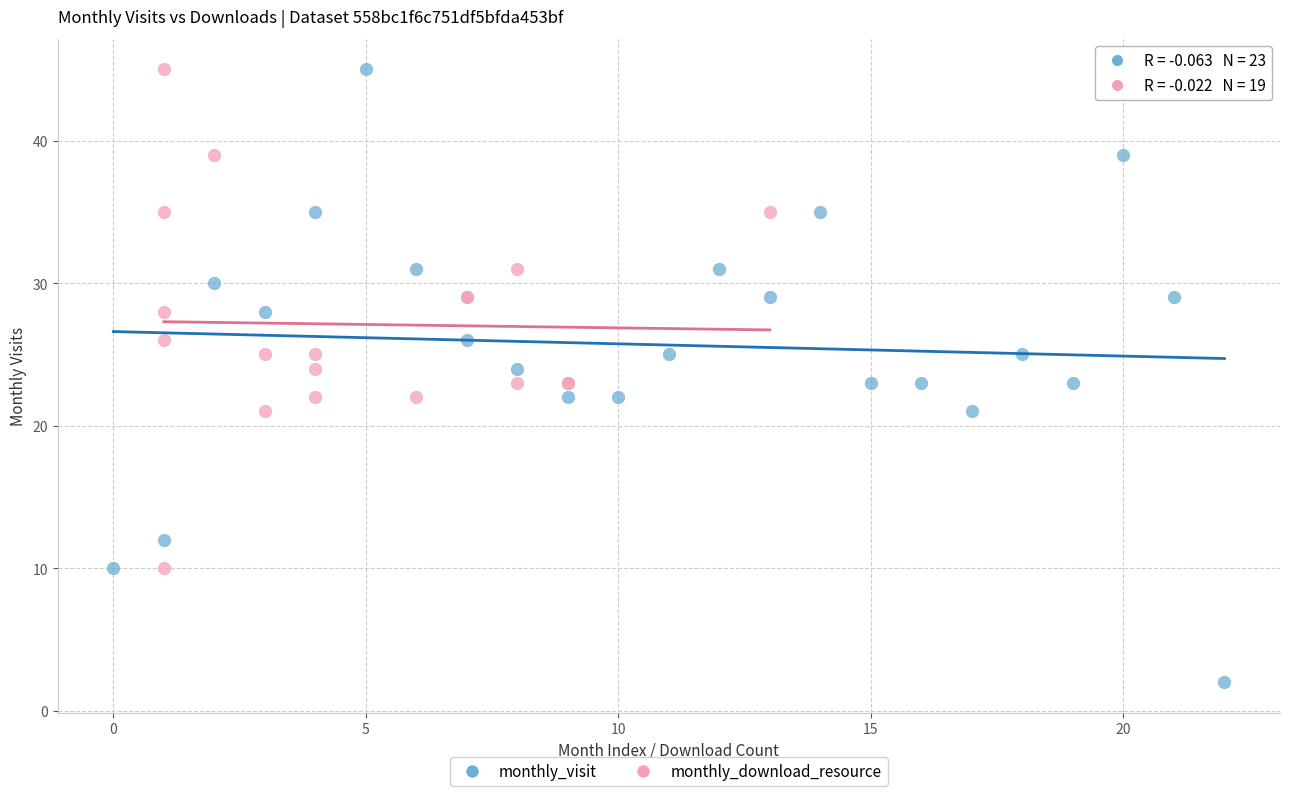

Which series contains the lowest Y value?

monthly_visit